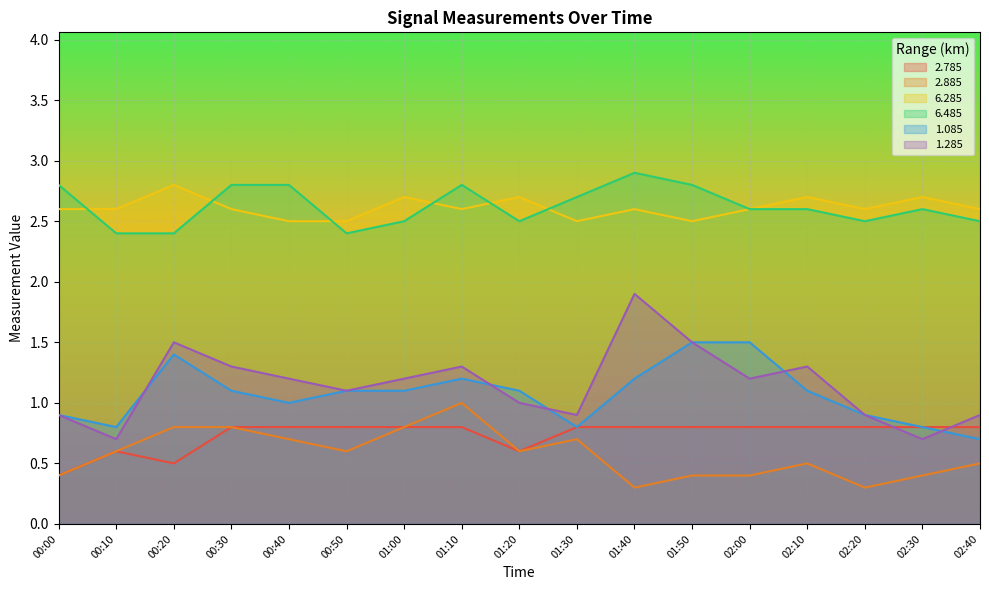

List the series in order of their peak value, highest first.

6.485, 6.285, 1.285, 1.085, 2.885, 2.785